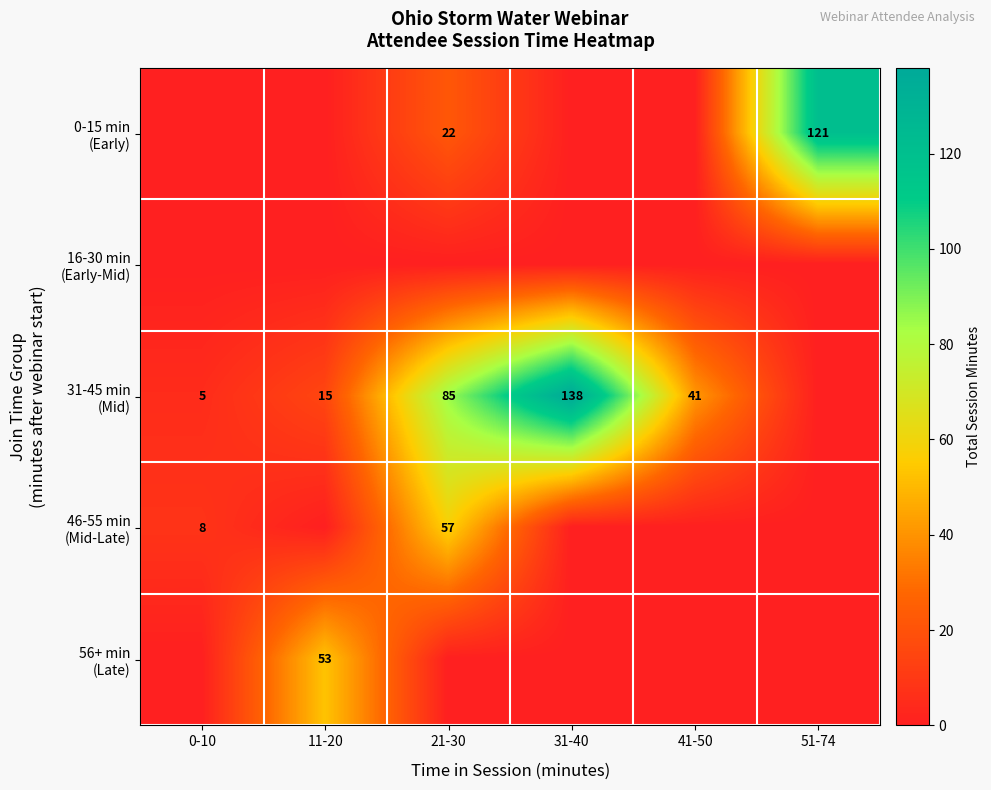

What is the spread (max minus min) of values at 11-20?

53